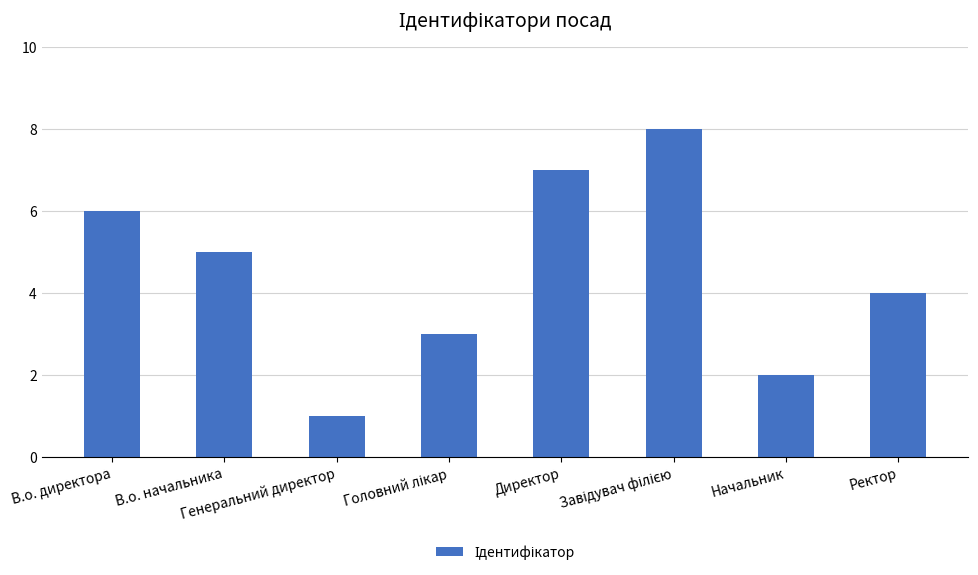

What is the difference between the maximum and minimum values?

7